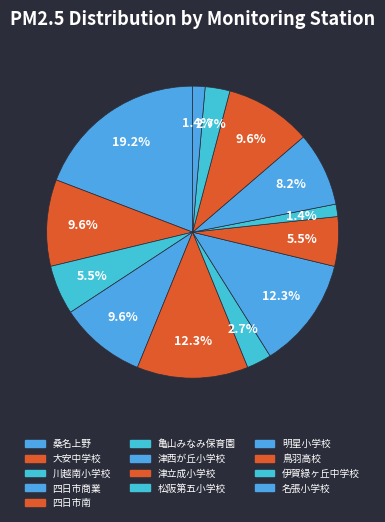

Which has a higher value, 川越南小学校 or 津立成小学校?

川越南小学校